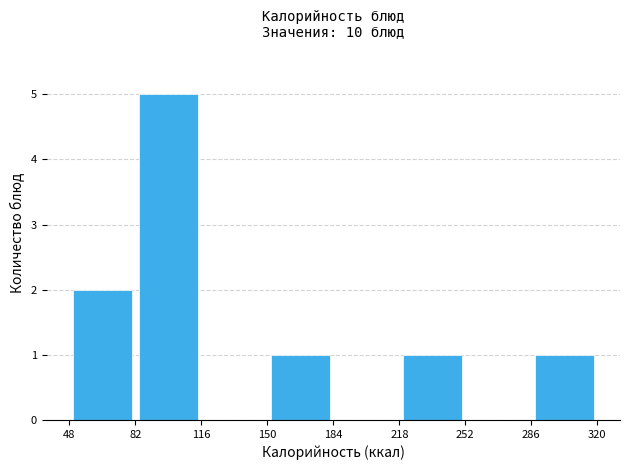

Over which range of the x-axis is the bar tallest?

82 to 116